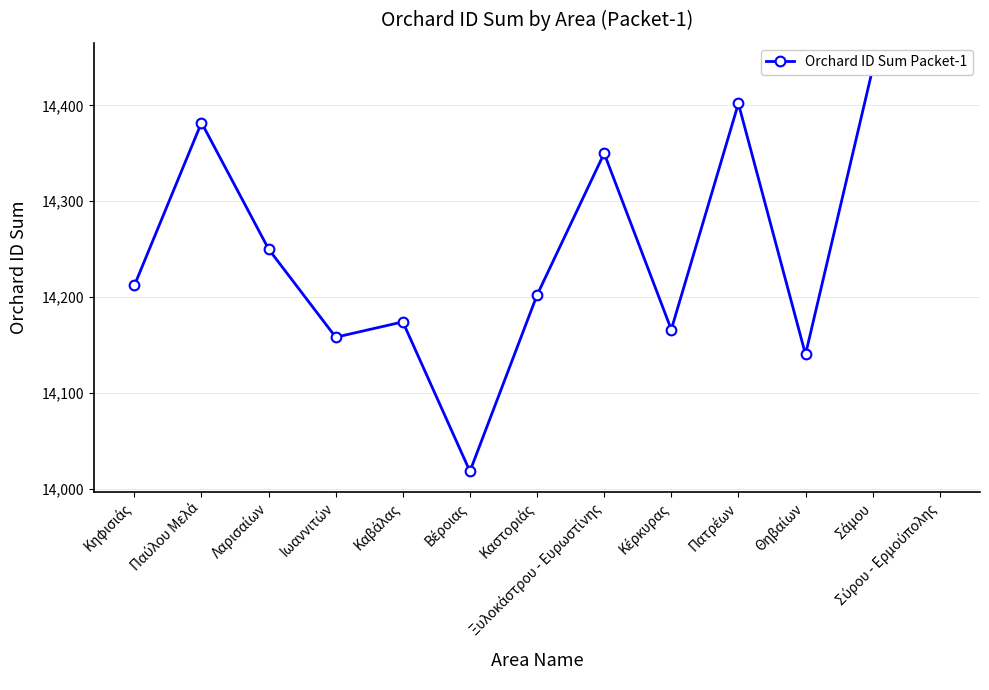

Reading right to left, what are all the values shown in this chart?

14444	14438	14140	14402	14166	14350	14202	14018	14174	14158	14250	14382	14212